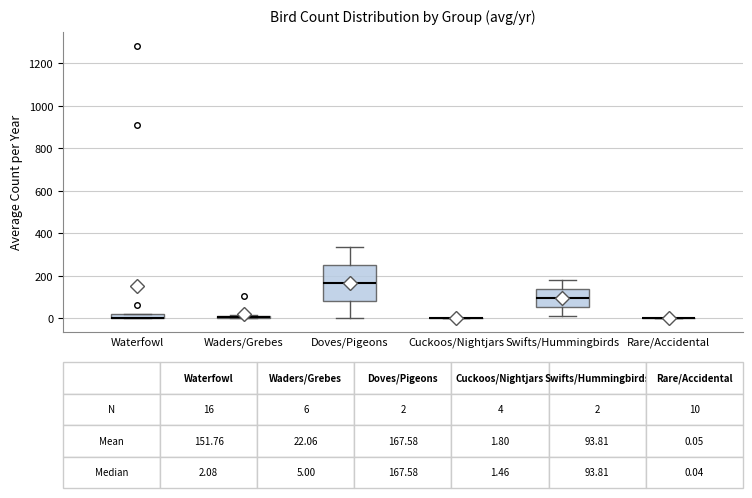

Comparing the boxes themselves (not the whiskers), which one is the tallest?

Doves/Pigeons